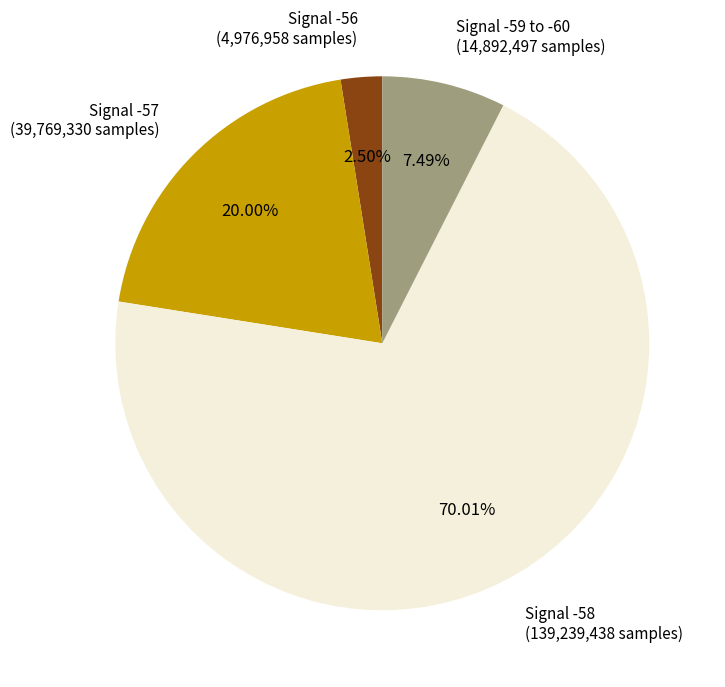

Is there any slice that represents more than half of the pie?

Yes